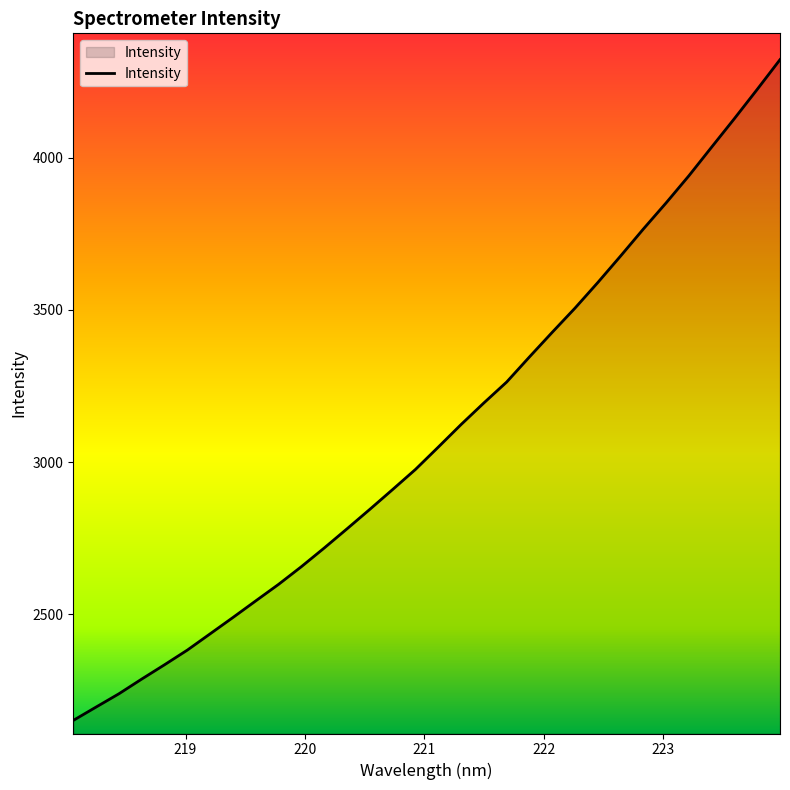

What is the difference between the maximum and minimum values?

2171.8